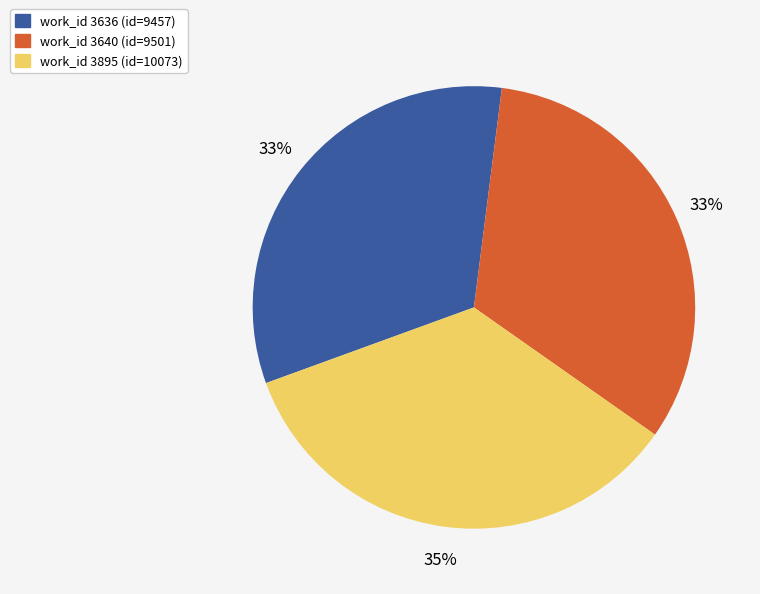

To the nearest percent, what is the average slice percentage?

33%